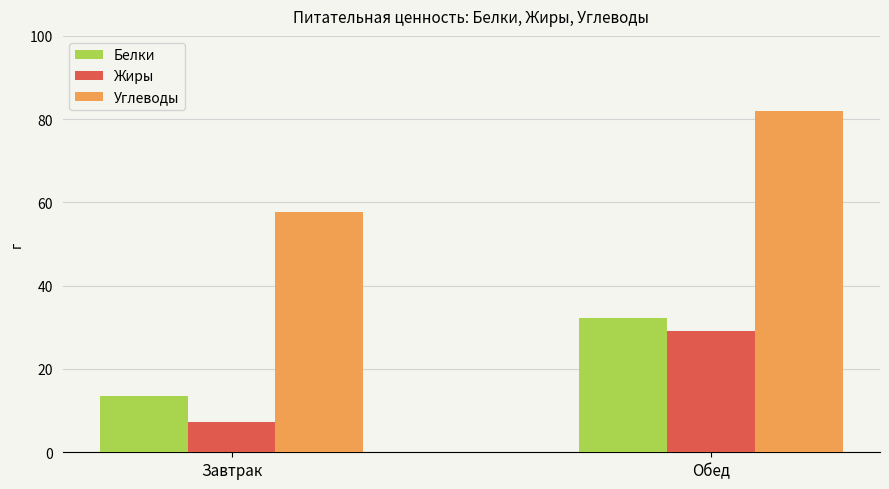

What is the value of the Углеводы bar at the 2nd from the left?

81.9